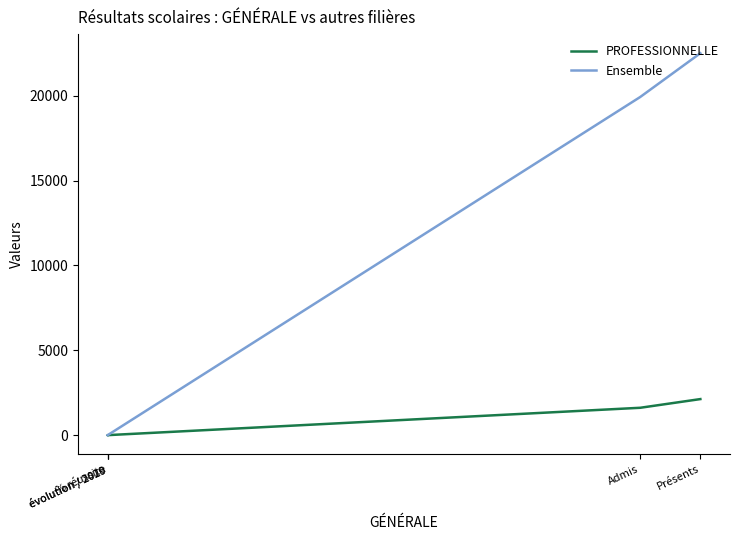

What is the sum of all PROFESSIONNELLE values?

3740.9